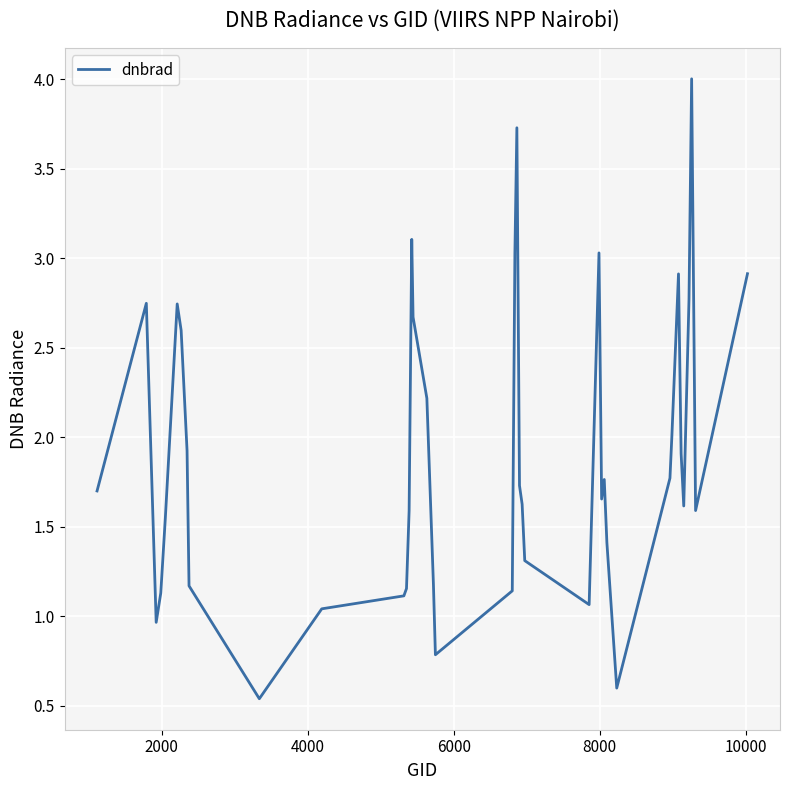

What is the sum of all values?

75.5